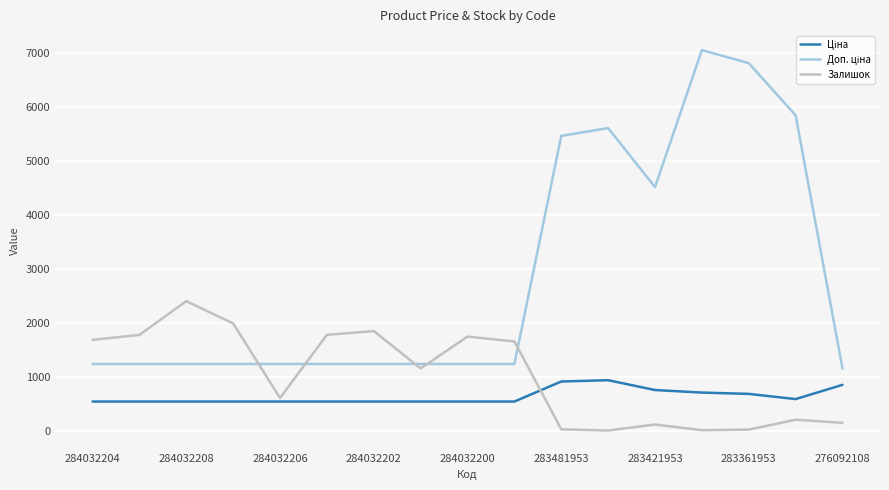

What is the maximum value shown in the chart?

7051.3